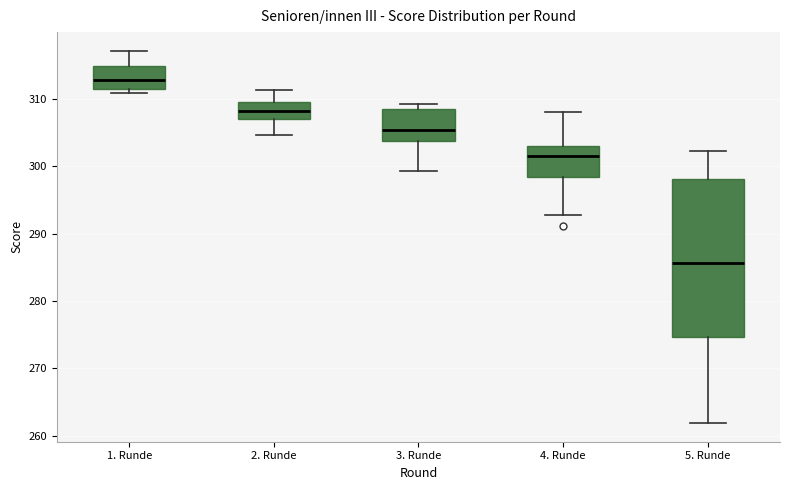

Comparing the boxes themselves (not the whiskers), which one is the tallest?

5. Runde